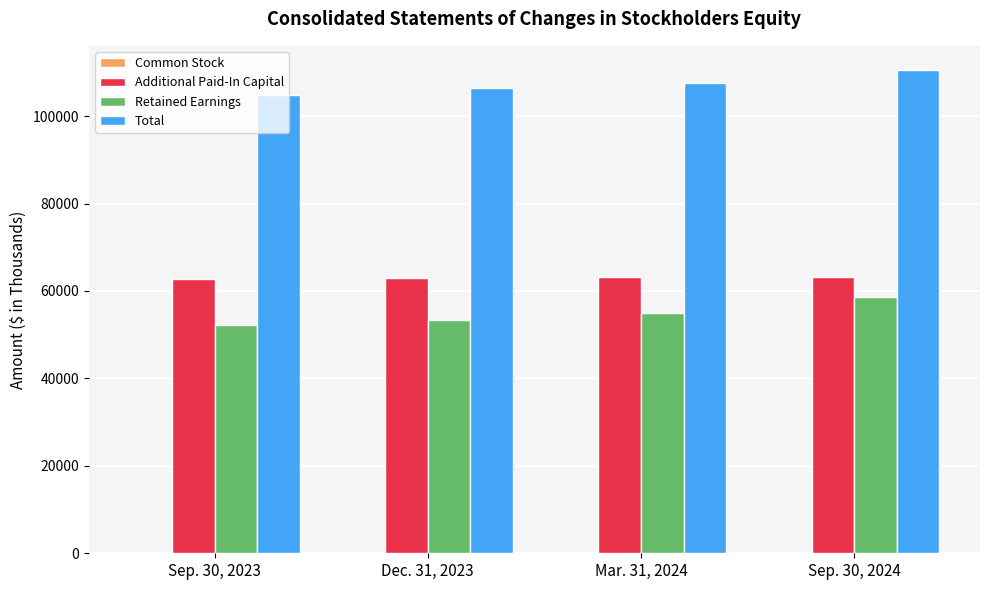

Does the chart contain stacked bars?

No